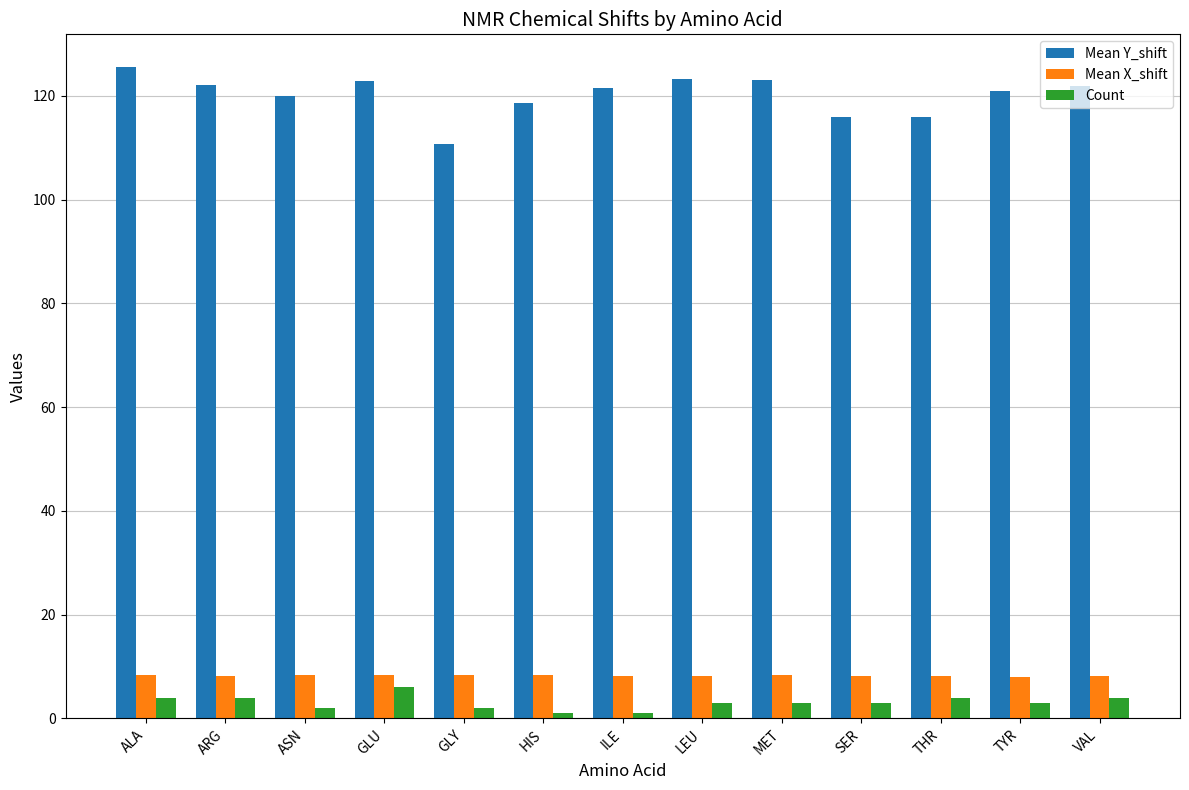

What value does the Count series have at THR?

4.0